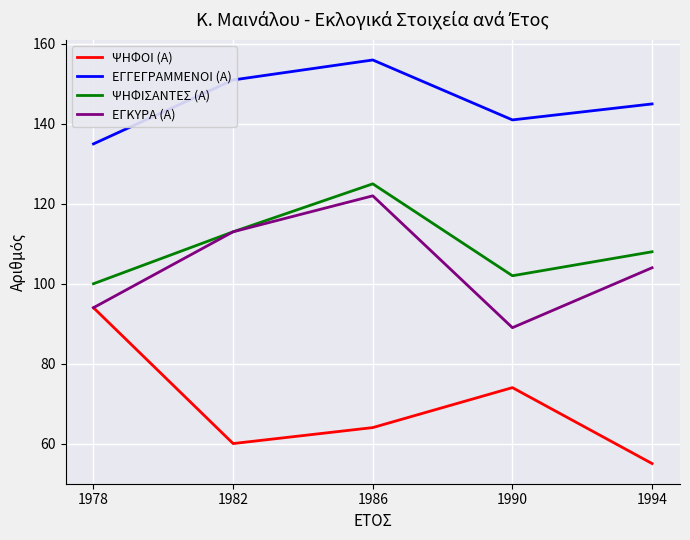

Rank the categories by ΕΓΓΕΓΡΑΜΜΕΝΟΙ (Α) value from highest to lowest.

1986, 1982, 1994, 1990, 1978